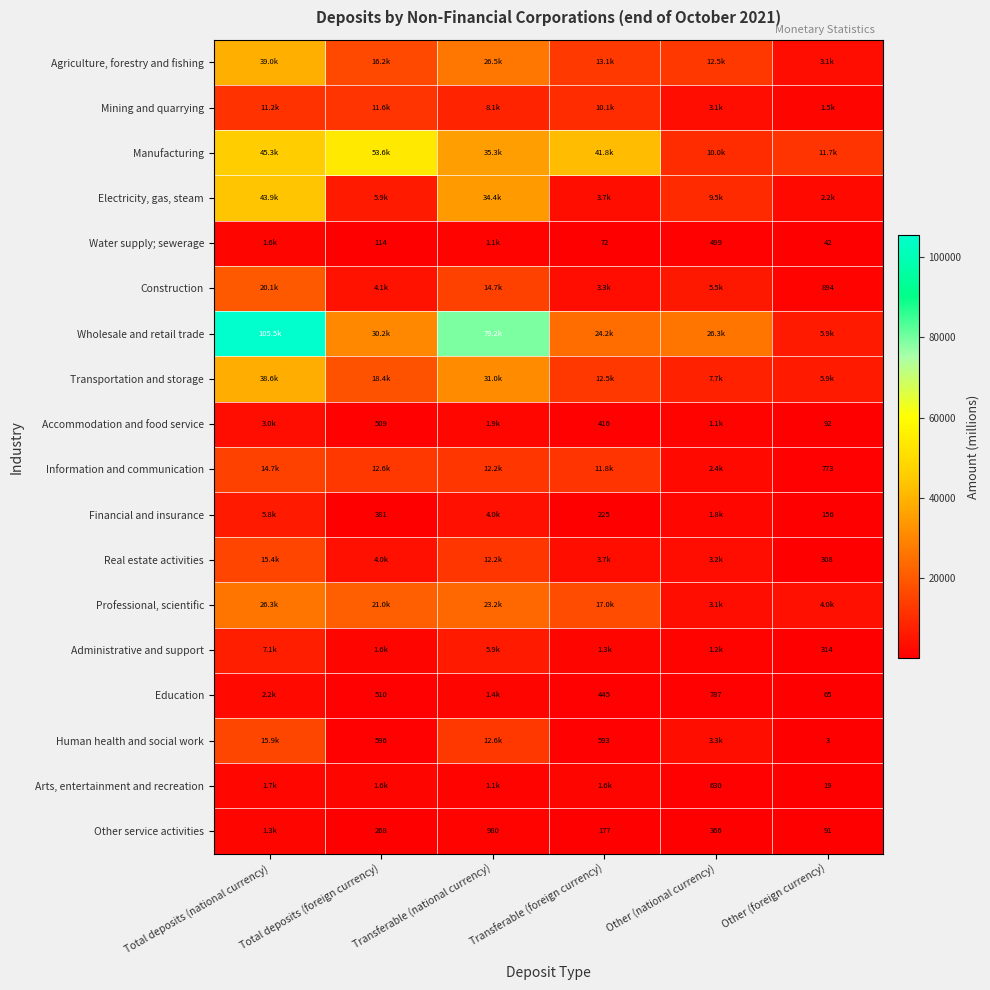

At Total deposits (national currency), list the series in order from smallest to largest.

Other service activities, Water supply; sewerage, Arts, entertainment and recreation, Education, Accommodation and food service, Financial and insurance, Administrative and support, Mining and quarrying, Information and communication, Real estate activities, Human health and social work, Construction, Professional, scientific, Transportation and storage, Agriculture, forestry and fishing, Electricity, gas, steam, Manufacturing, Wholesale and retail trade